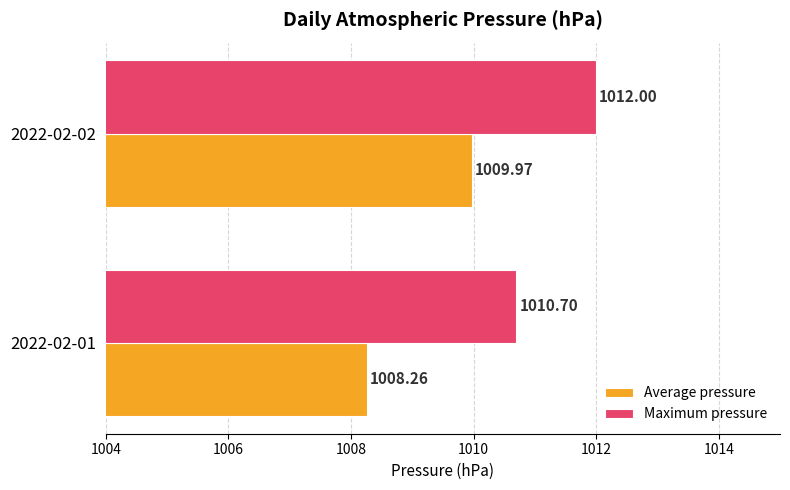

What is the difference between the maximum and minimum values in the Average pressure series?

1.7